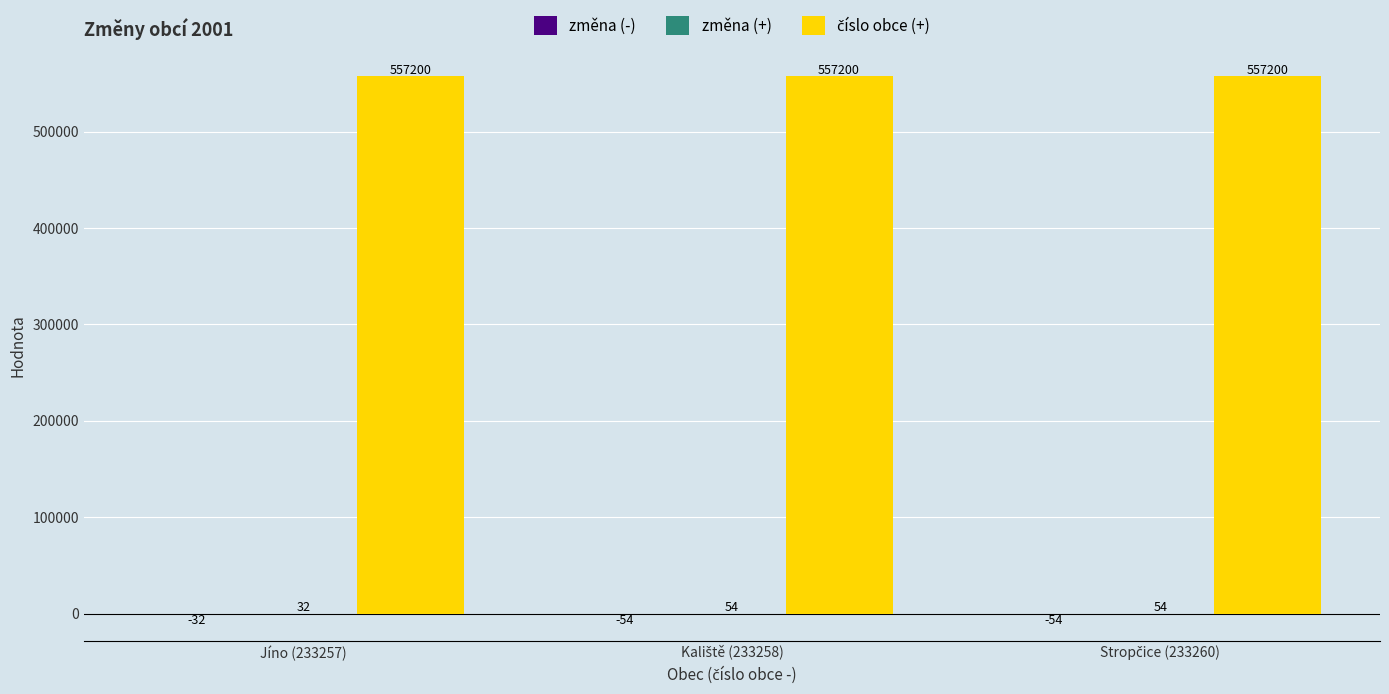

How many series are shown in this chart?

3